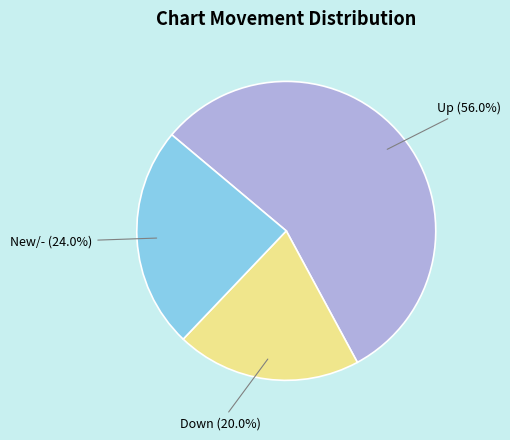

What is the smallest slice in the pie chart?

down